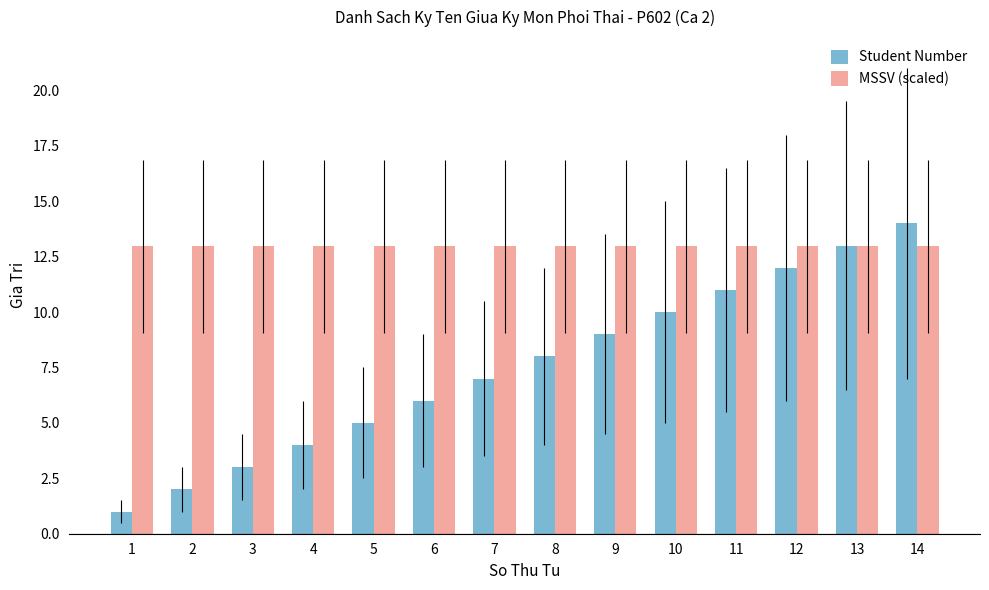

Between 5 and 13, which series saw the biggest shift?

Student Number